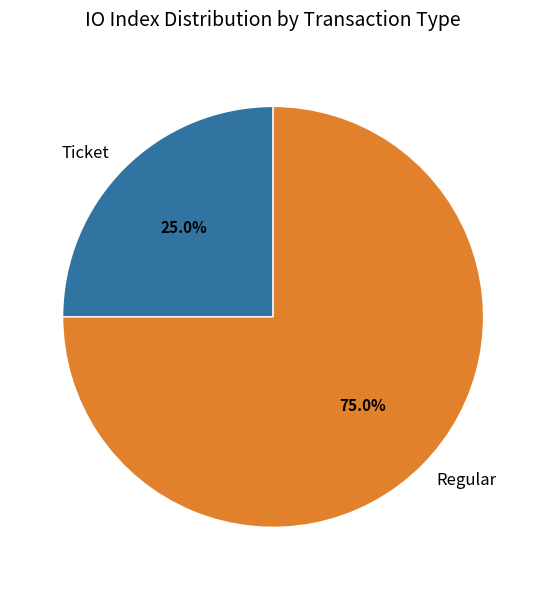

To the nearest percent, what is the combined percentage of Regular and Ticket?

100%